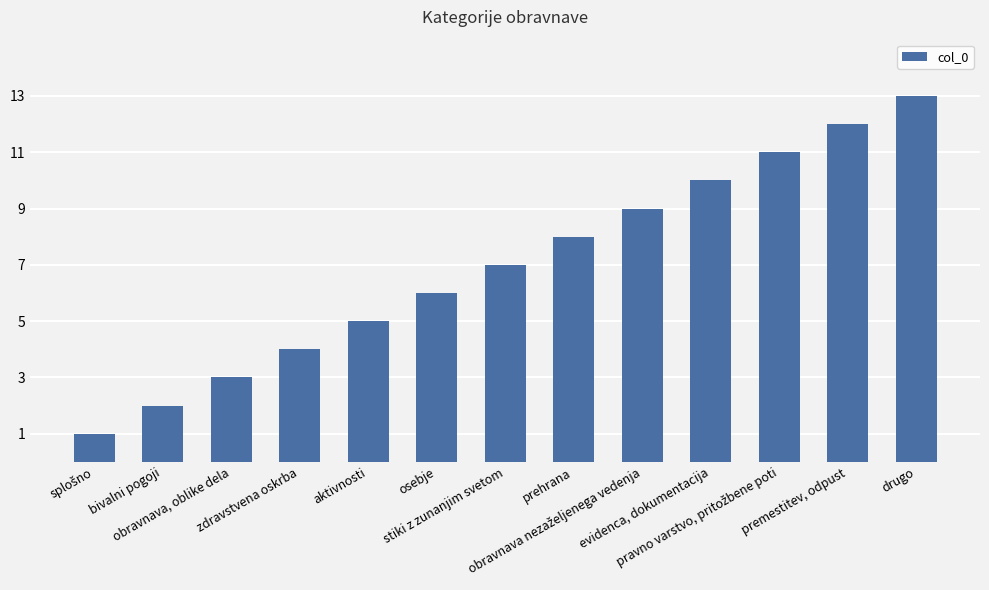

Reading left to right, list all the values displayed in this chart.

1	2	3	4	5	6	7	8	9	10	11	12	13